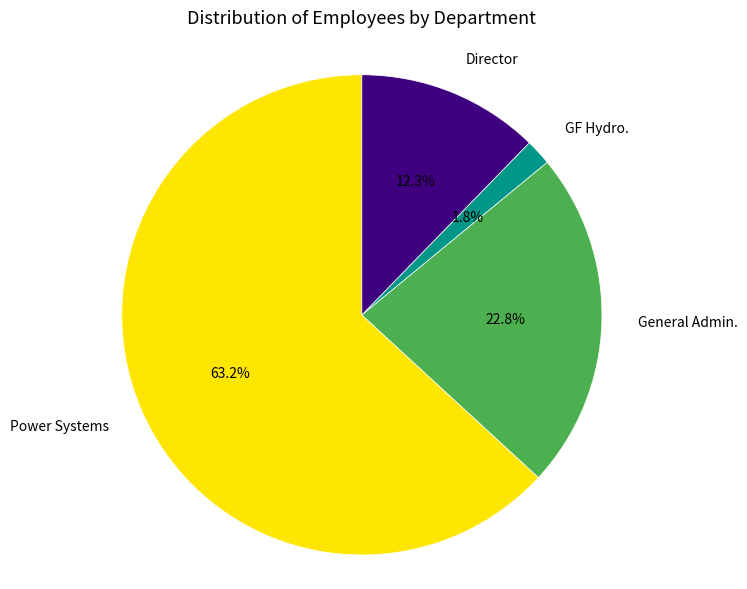

To the nearest percent, what percentage of the pie is Power Systems?

63%